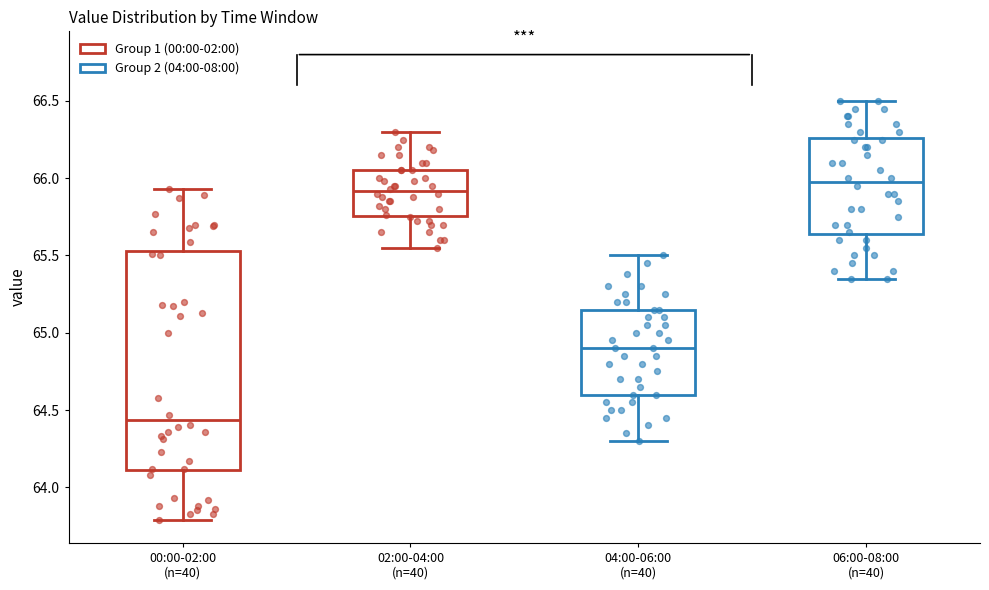

Reading left to right, read every box against the y-axis: the position of its median line, the range the box covers, and the ends of its whiskers. The values are not printed on the chart, so give them approximately, as read against the axis.

00:00-02:00 (n=40): median 64.45, box 64.10 to 65.55, whiskers 63.80 to 65.95
02:00-04:00 (n=40): median 65.90, box 65.75 to 66.05, whiskers 65.55 to 66.30
04:00-06:00 (n=40): median 64.90, box 64.60 to 65.15, whiskers 64.30 to 65.50
06:00-08:00 (n=40): median 66.00, box 65.65 to 66.25, whiskers 65.35 to 66.50